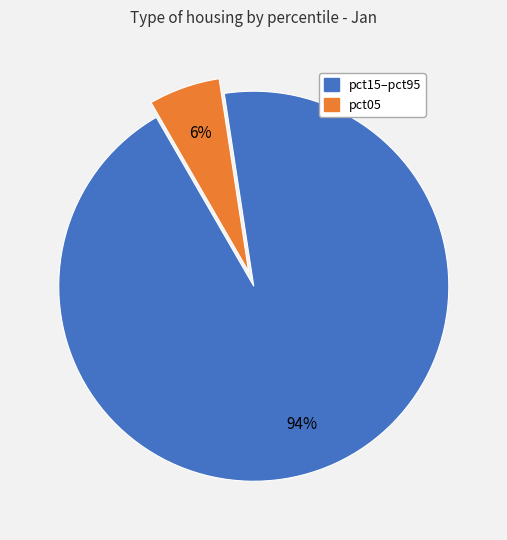

Does any single category account for the majority?

Yes